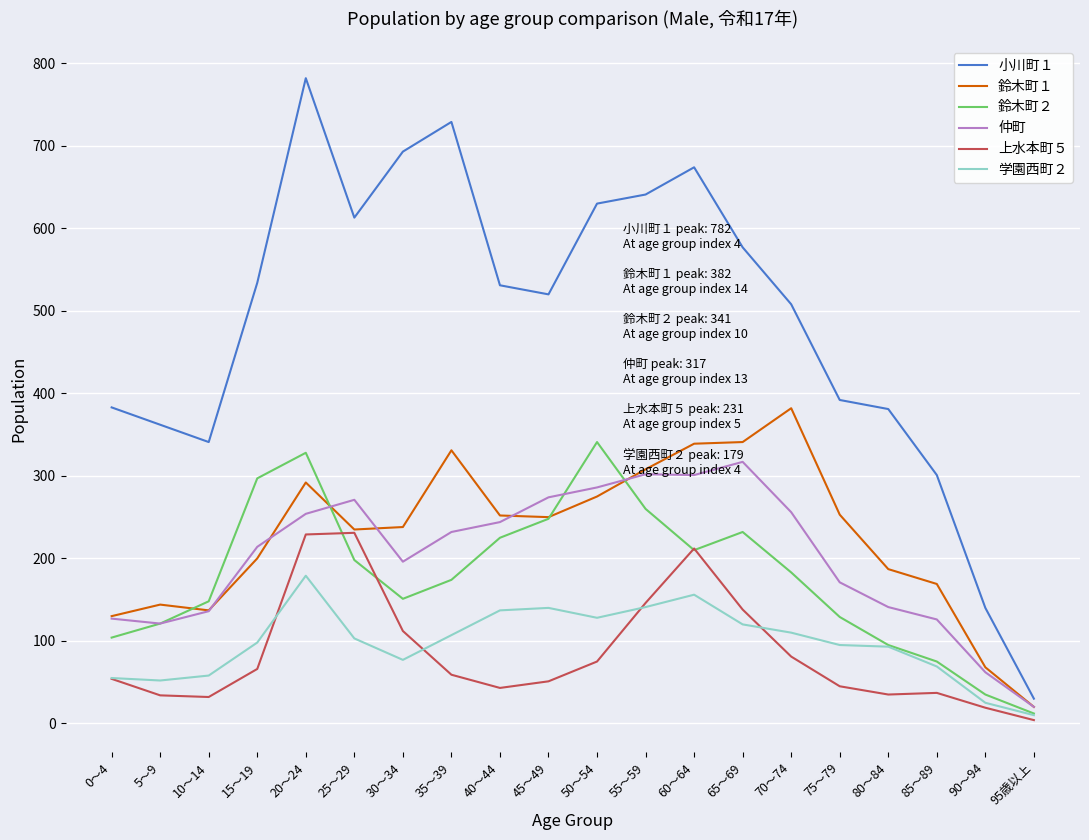

What is the label of the 14th point from the right?

30～34